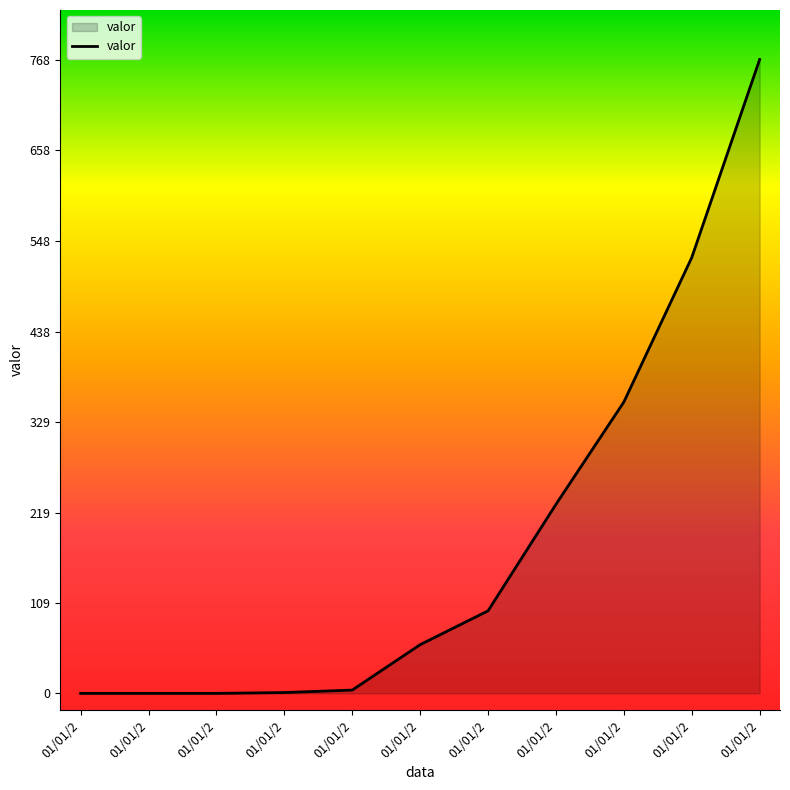

Rank the categories by value from lowest to highest.

01/01/2, 01/01/2, 01/01/2, 01/01/2, 01/01/2, 01/01/2, 01/01/2, 01/01/2, 01/01/2, 01/01/2, 01/01/2